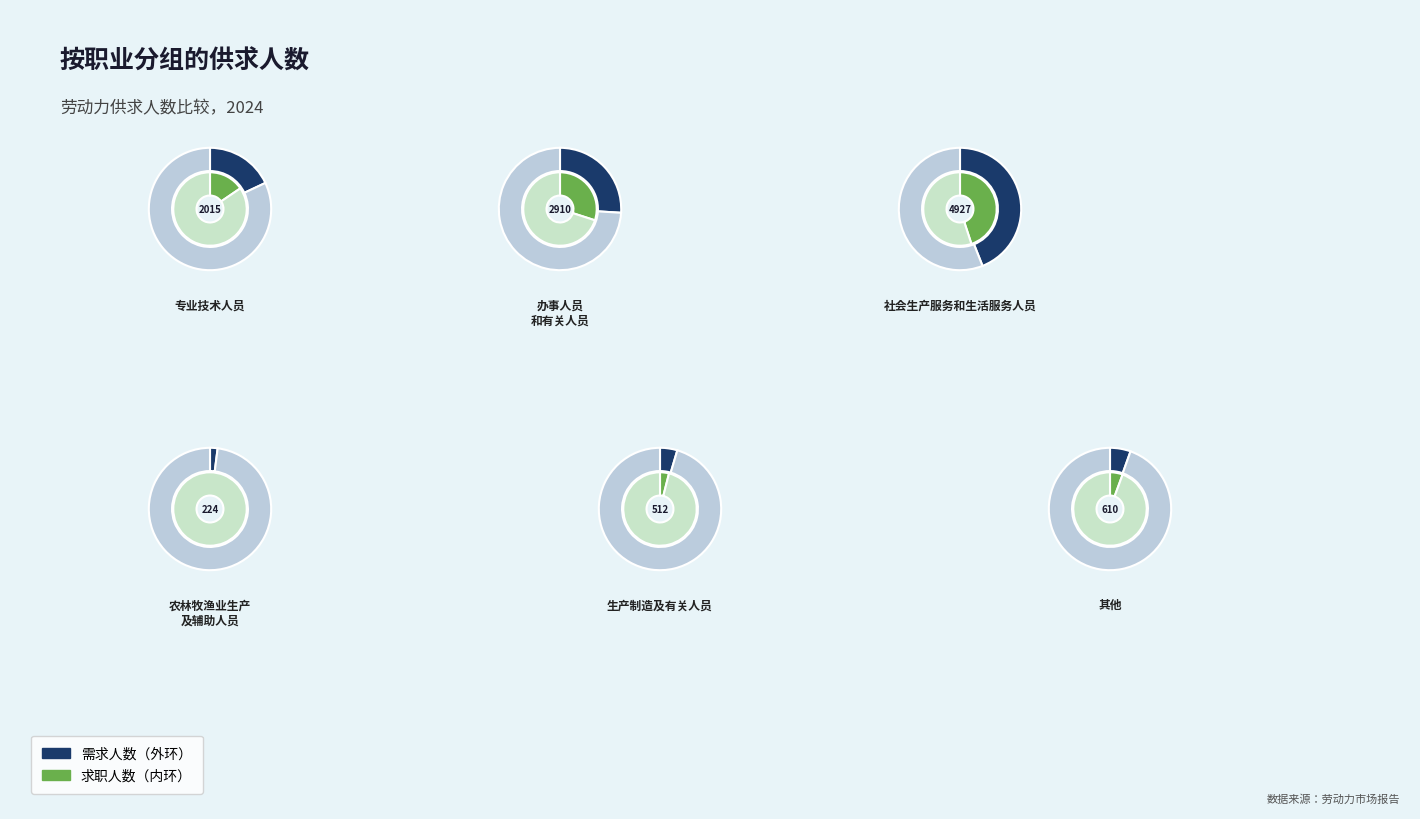

Rank the series by their average value, from highest to lowest.

需求人数, 求职人数